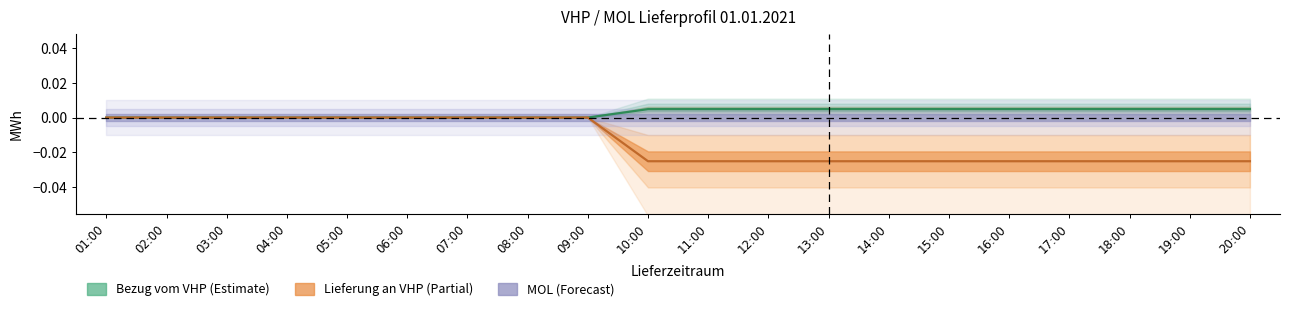

The Bezug vom VHP series shows 0.0 at 16:00. True or false?

True